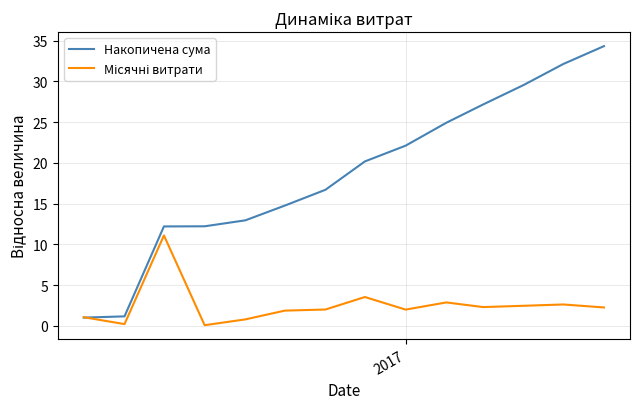

What is the lowest value of the Накопичена сума series?

1.0